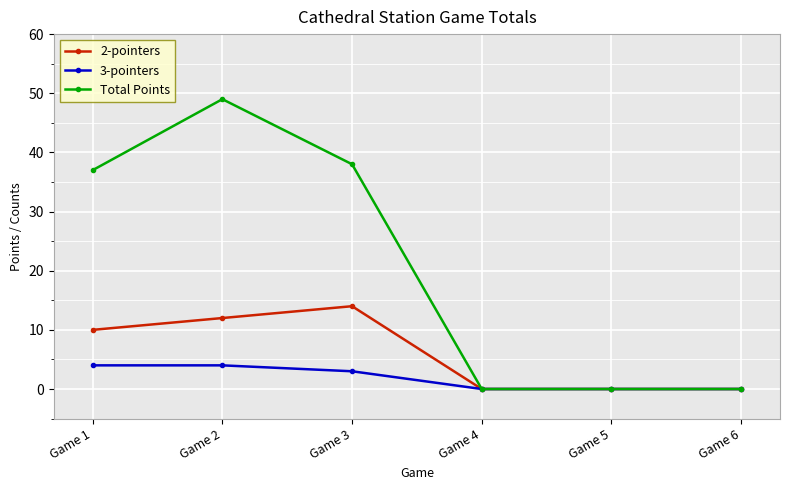

Rank the series by their maximum value, from highest to lowest.

Total Points, 2-pointers, 3-pointers